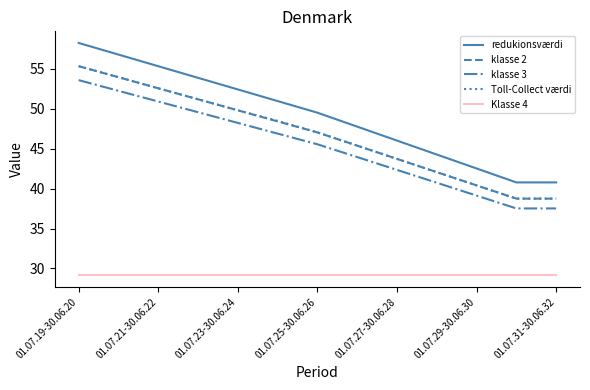

What is the maximum value shown in the chart?

58.3